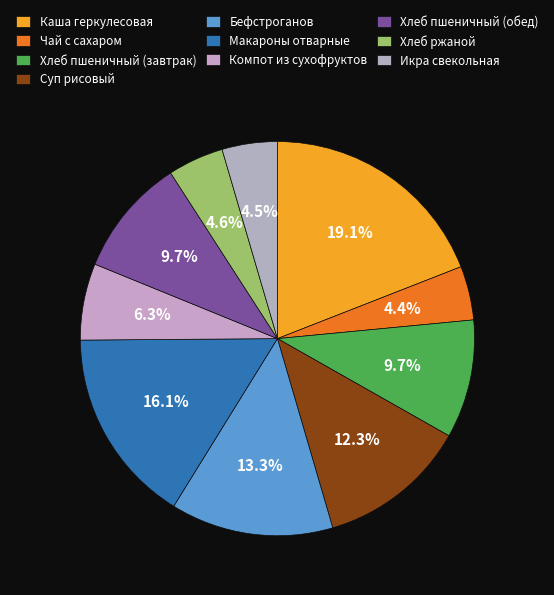

Which slice is the largest?

Каша геркулесовая